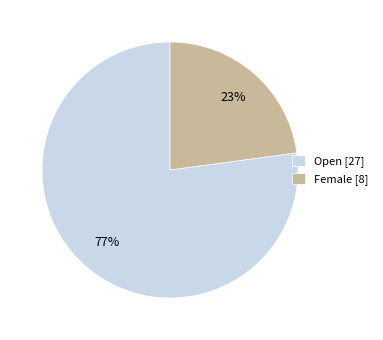

Which slice represents more than half of the pie?

Open